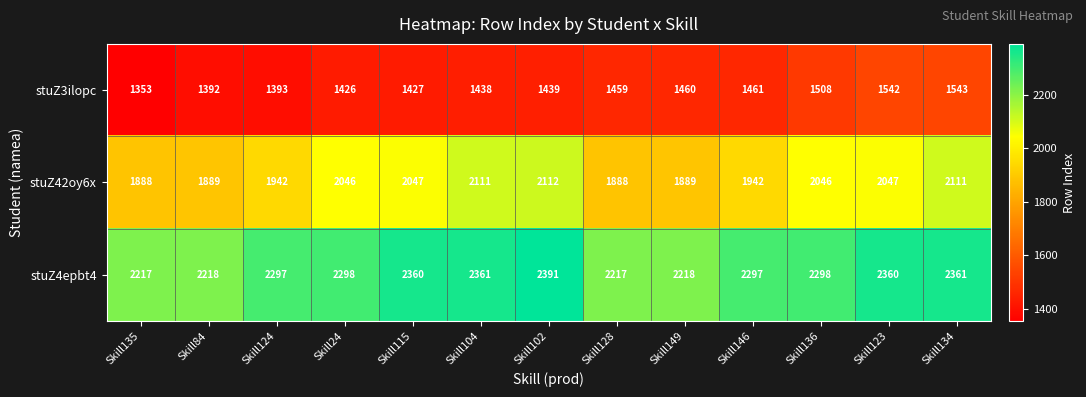

What is the total value across all series at Skill115?

5834